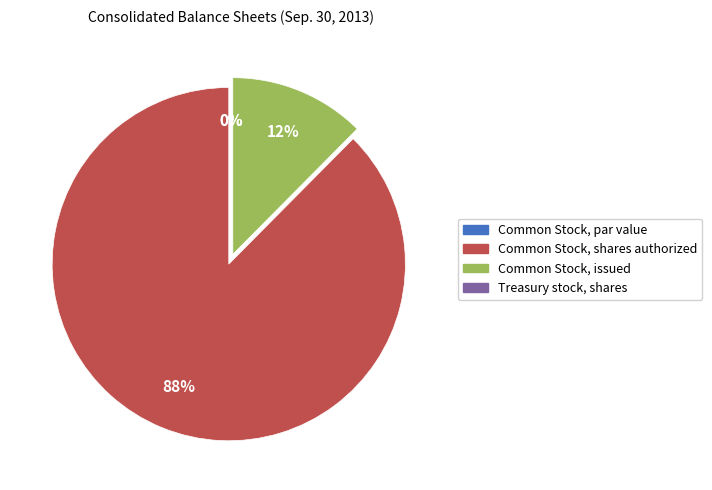

To the nearest percent, what is the difference between the largest and smallest slice percentages?

88%